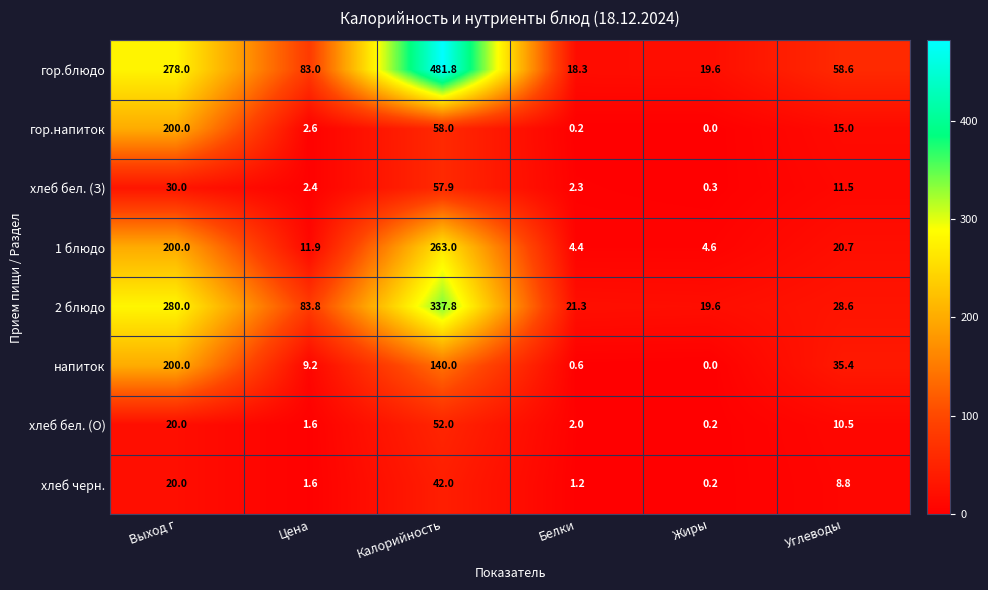

What is the total value across all series at Белки?

50.3